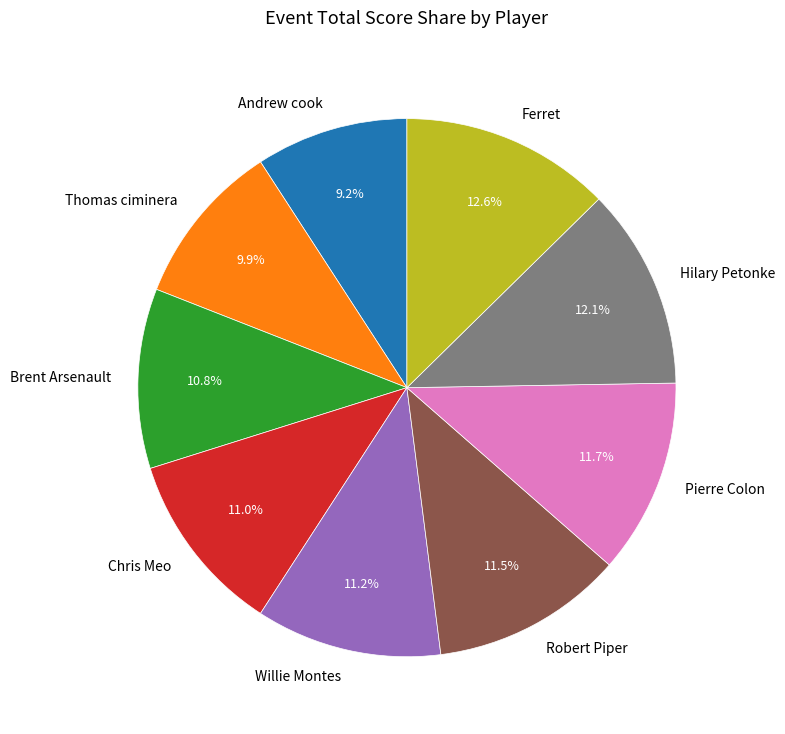

True or false: Ferret accounts for 20% of the total.

False